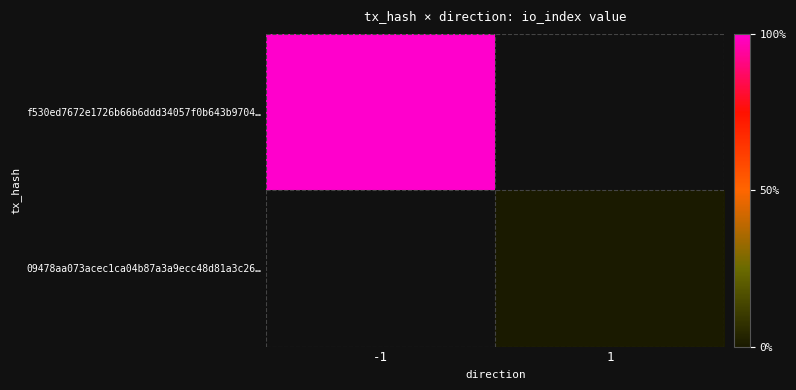

At which label does 09478aa073acec1ca04b87a3a9ecc48d81a3c26… reach its minimum?

-1